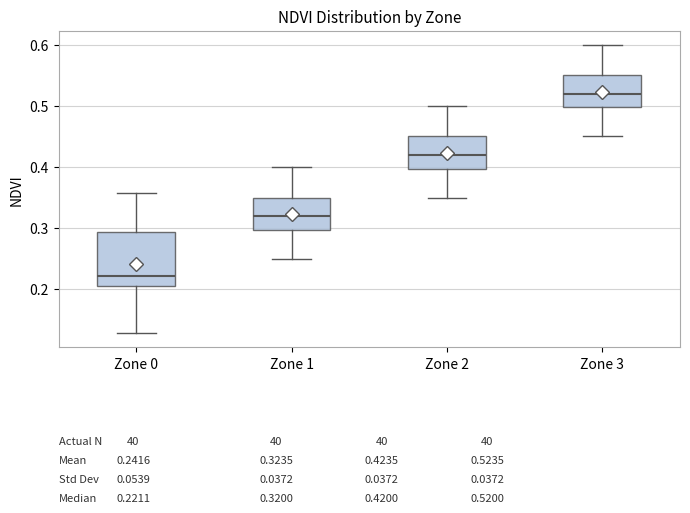

Which box is the tallest, from its lower edge to its upper edge?

Zone 0